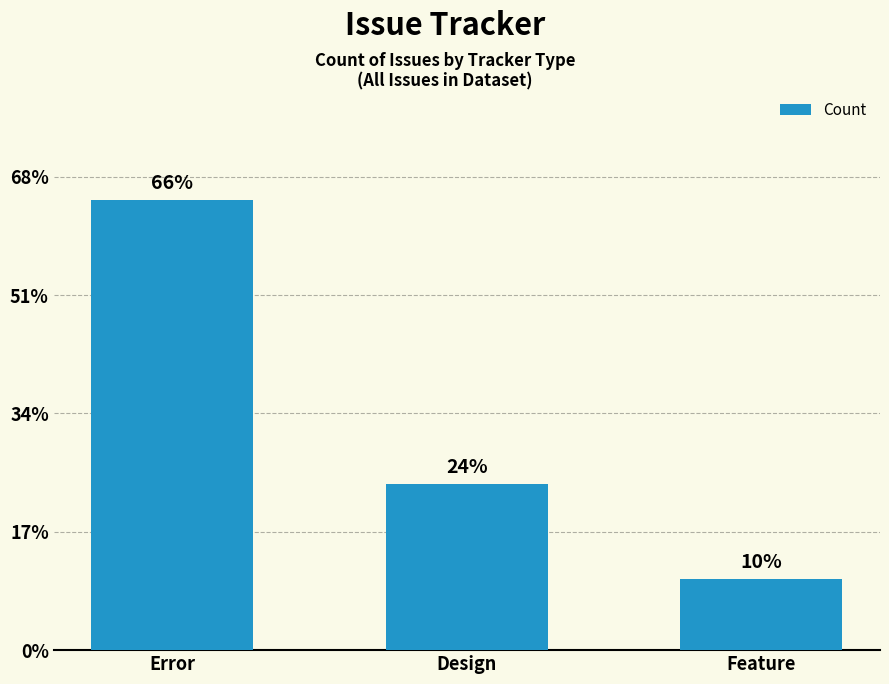

Does the chart contain any negative values?

No